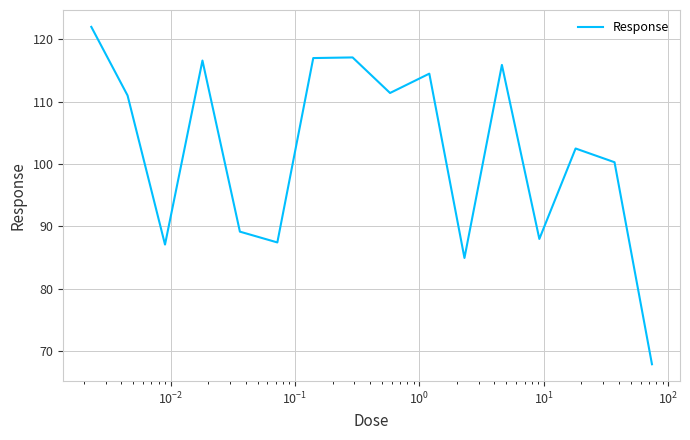

How many values are below 111?

8